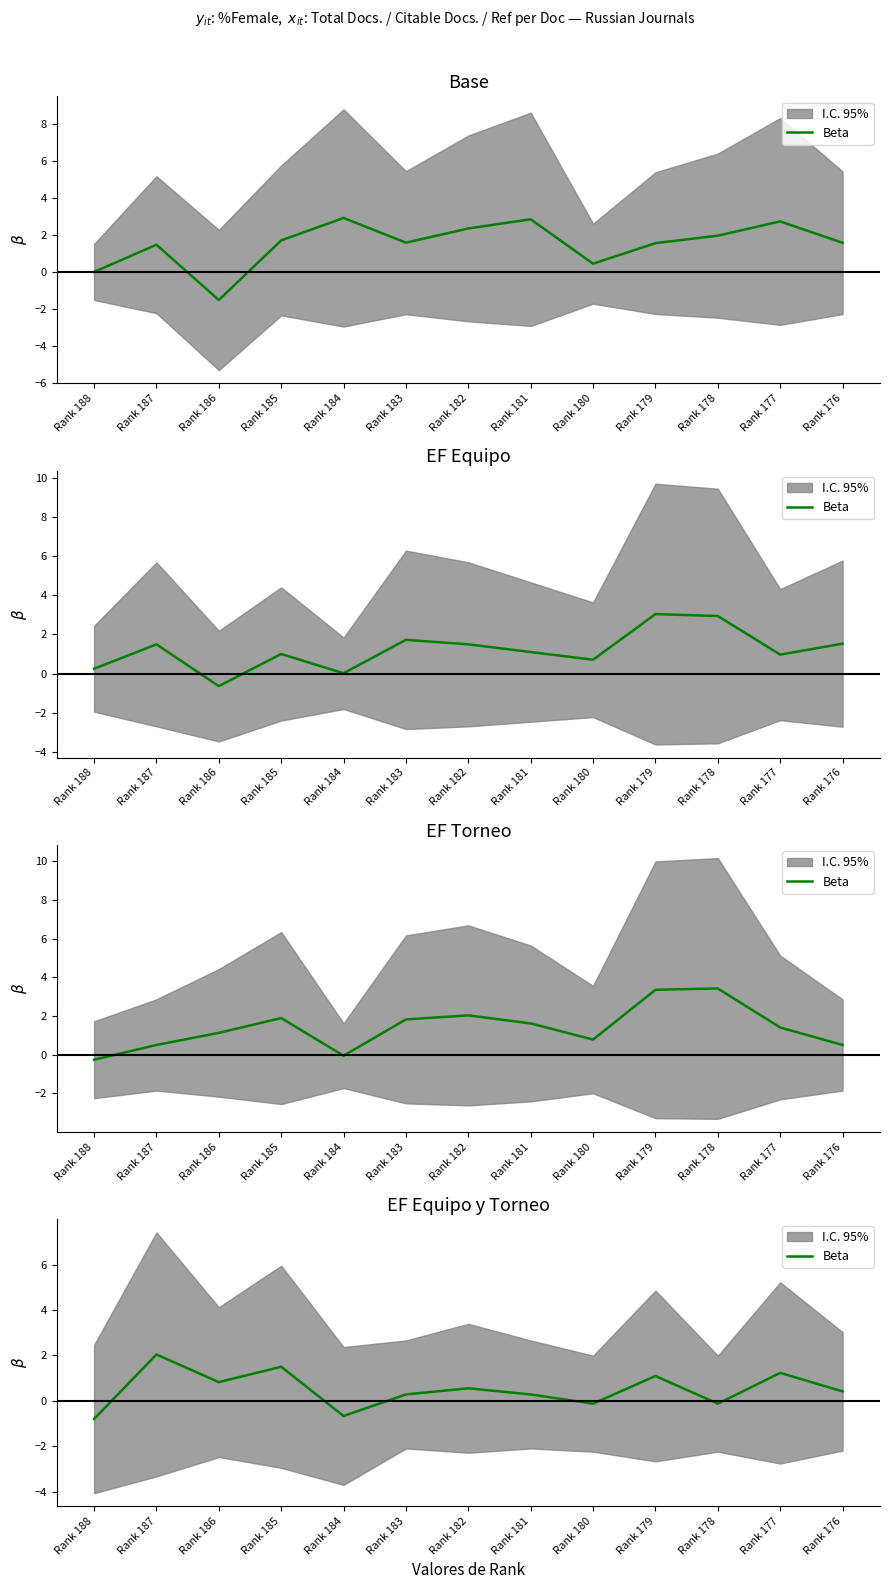

How many data points are above 0?

9